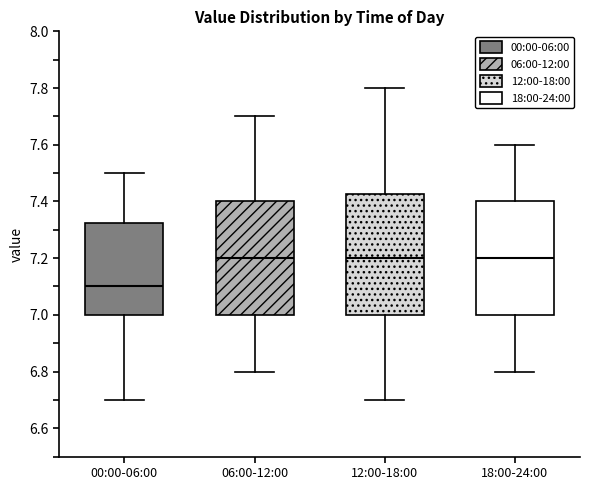

Where does the median line of the box for 00:00-06:00 sit on the y-axis? The values are not printed on the chart, so give them approximately, as read against the axis.

7.10